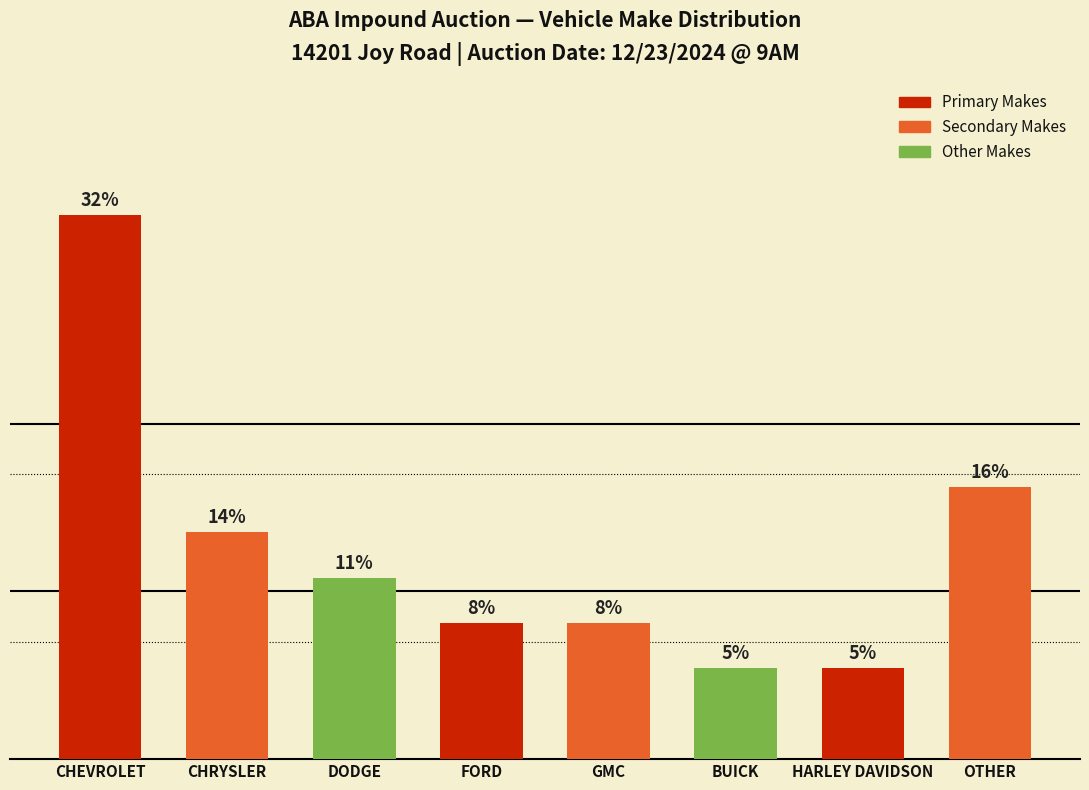

List the labels in order of value, smallest first.

BUICK, HARLEY DAVIDSON, FORD, GMC, DODGE, CHRYSLER, OTHER, CHEVROLET